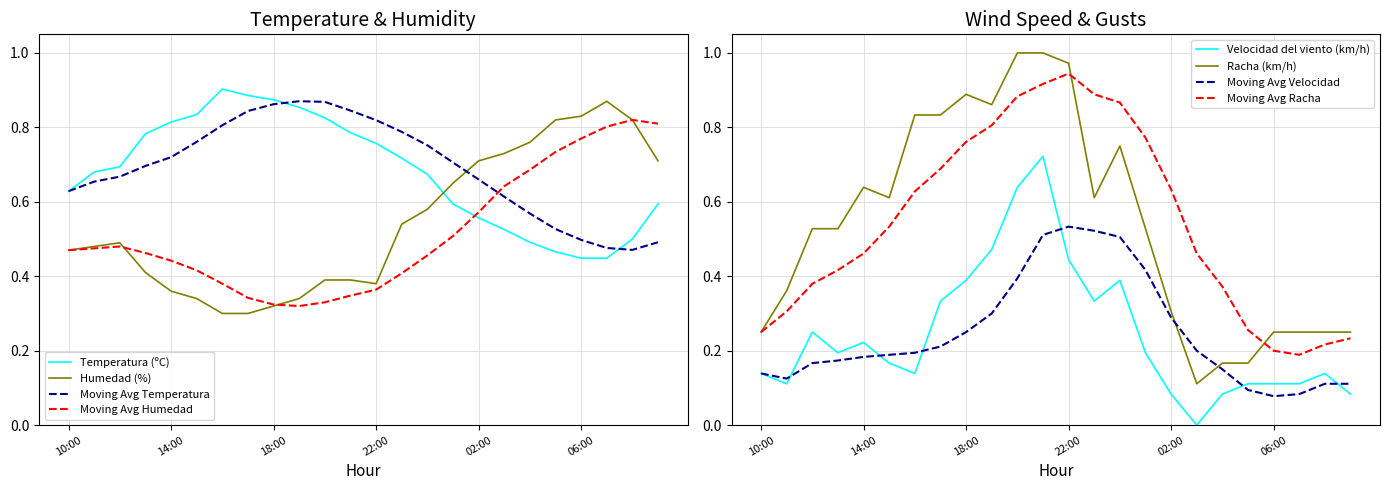

True or false: Racha (km/h) and Velocidad del viento (km/h) cross at least once.

False